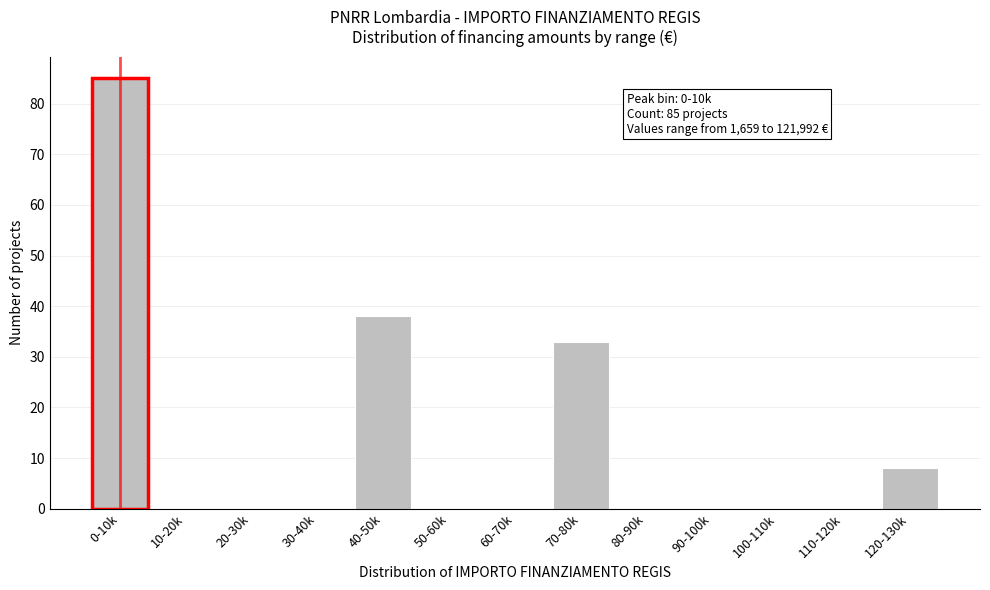

Reading left to right, transcribe all the data shown in this chart.

0-10k=85	10-20k=0	20-30k=0	30-40k=0	40-50k=38	50-60k=0	60-70k=0	70-80k=33	80-90k=0	90-100k=0	100-110k=0	110-120k=0	120-130k=8